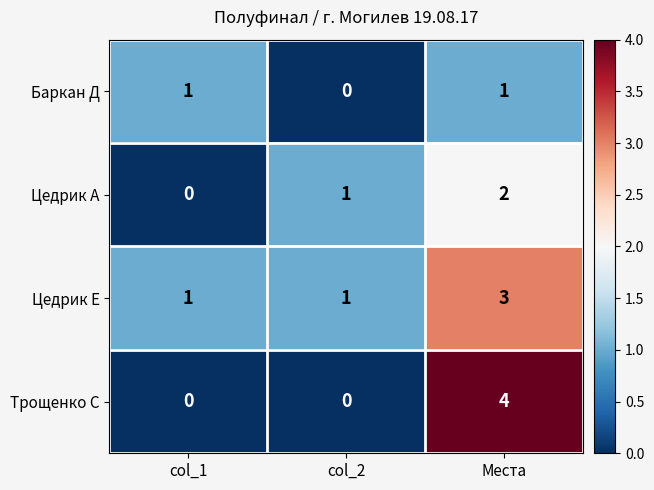

What is the maximum value for Трощенко С?

4